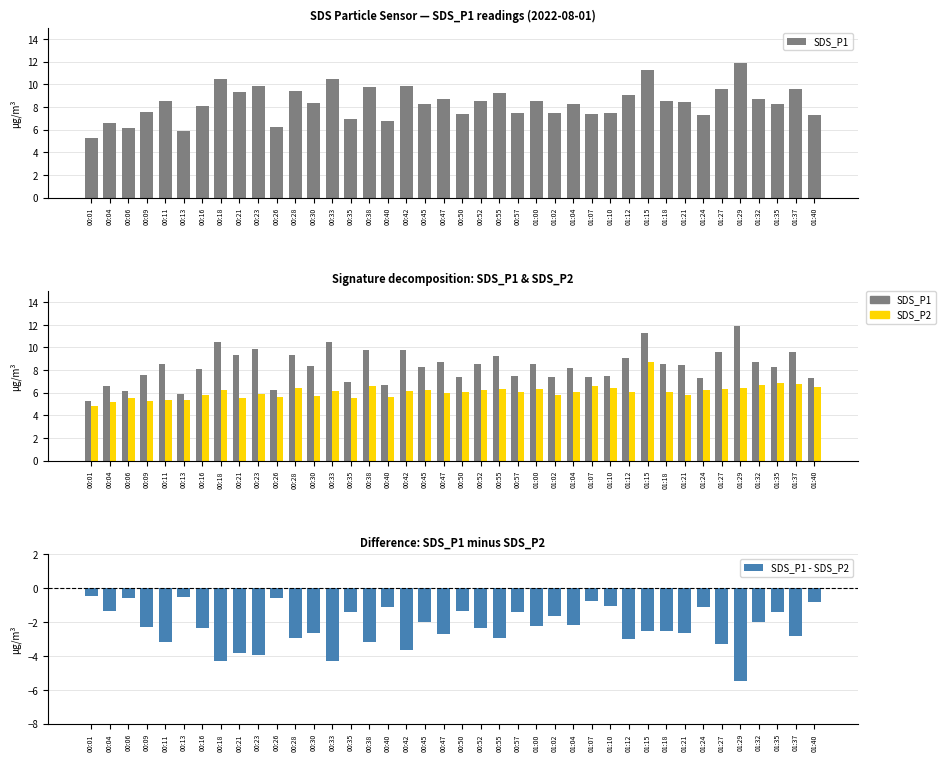

Between 00:26 and 01:10, which series saw the biggest shift?

SDS_P1